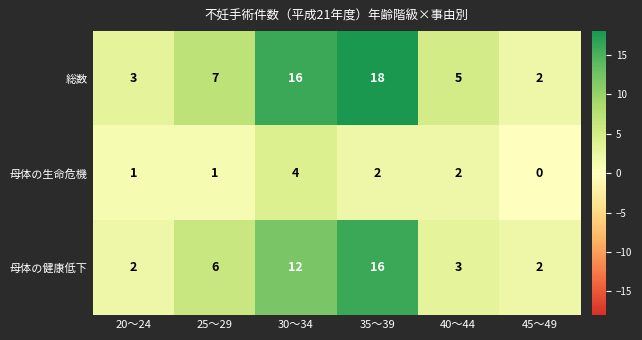

How many series are shown in this chart?

3